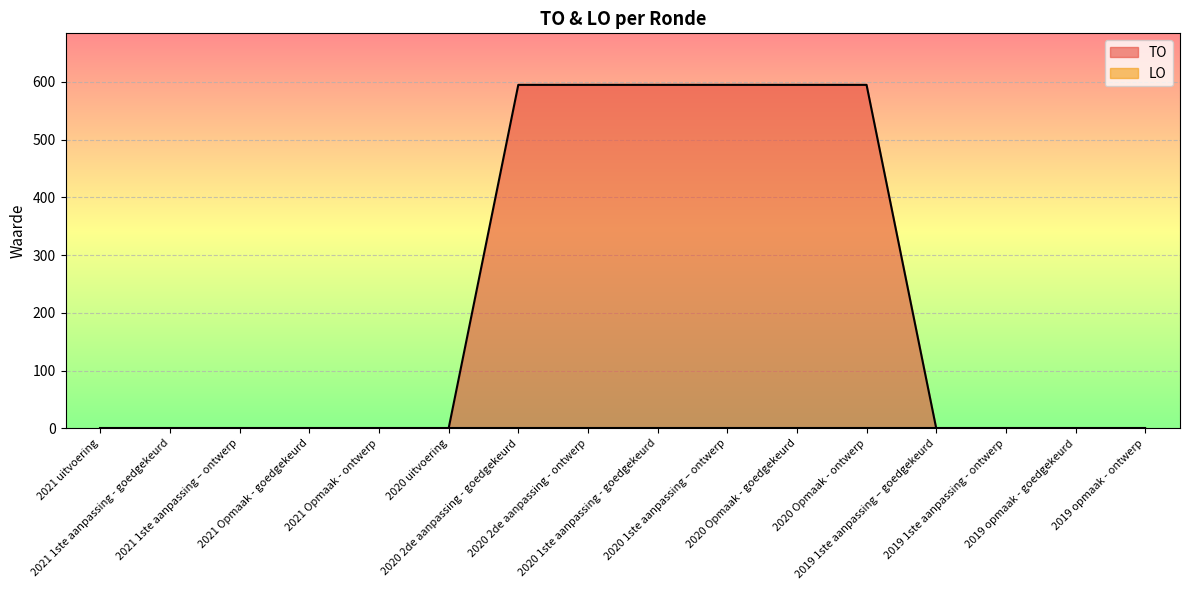

At which category does the chart reach its minimum across all series?

2021 uitvoering